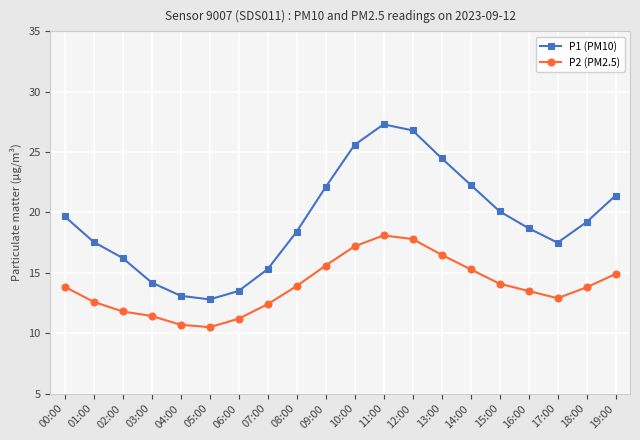

Is it true that P2 (PM2.5) equals 5.4 at 19:00?

False